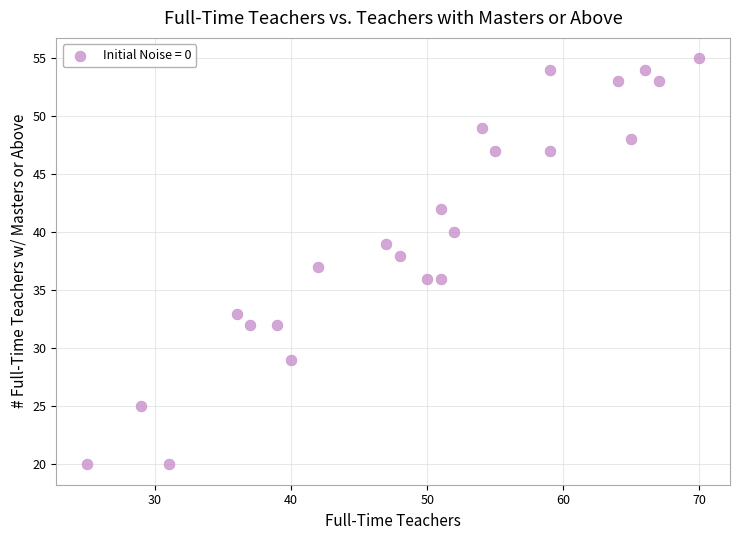

What is the range of X values (max minus min)?

45